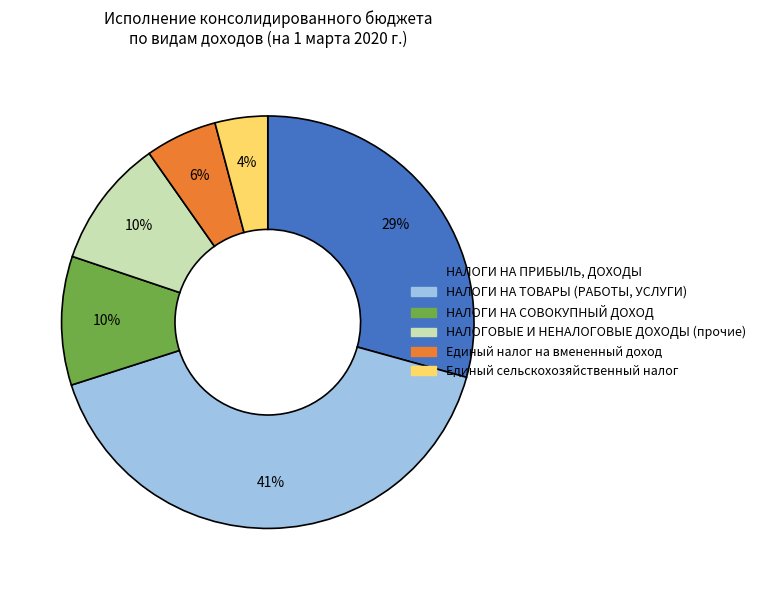

Is the sum of НАЛОГИ НА ПРИБЫЛЬ, ДОХОДЫ and НАЛОГОВЫЕ И НЕНАЛОГОВЫЕ ДОХОДЫ (прочие) greater than half?

No